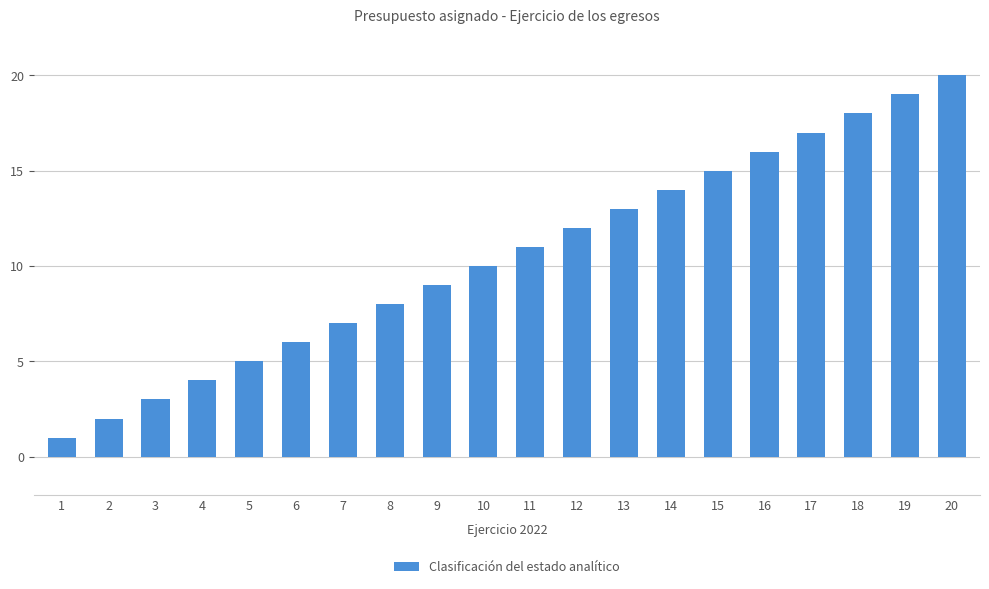

Which label corresponds to the smallest value in the chart?

1